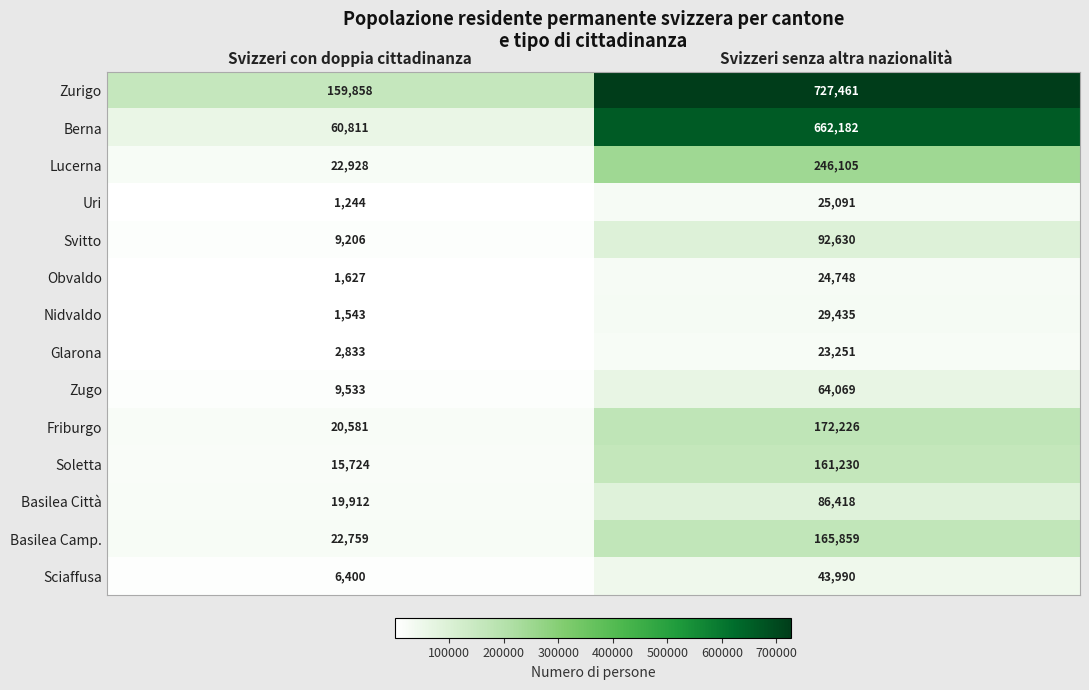

How many values in the Basilea Camp. series are below 165859?

1